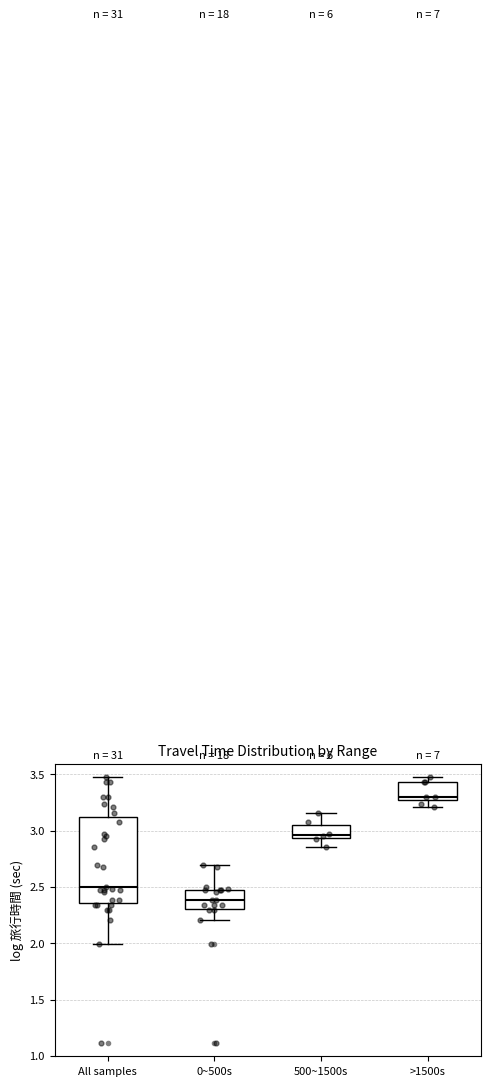

Reading left to right, read every box against the y-axis: the position of its median line, the range the box covers, and the ends of its whiskers. The values are not printed on the chart, so give them approximately, as read against the axis.

All samples: median 2.50, box 2.35 to 3.10, whiskers 2.00 to 3.50
0~500s: median 2.40, box 2.30 to 2.50, whiskers 2.20 to 2.70
500~1500s: median 2.95 (just above the box's lower edge), box 2.95 to 3.05, whiskers 2.85 to 3.15
>1500s: median 3.30, box 3.25 to 3.45, whiskers 3.20 to 3.50